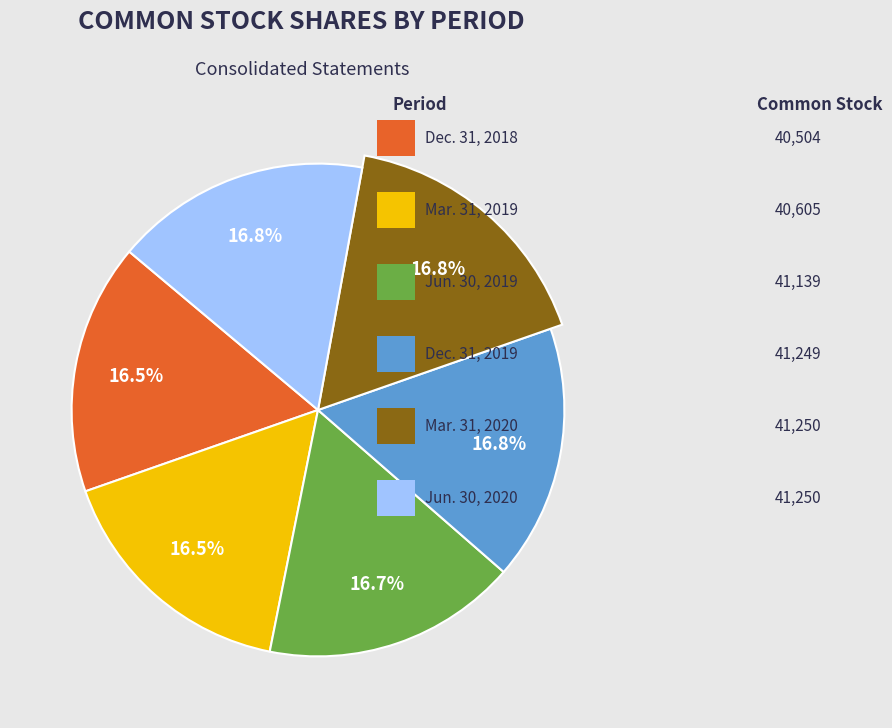

Approximately how many times larger is the value at Jun. 30, 2020 compared to Mar. 31, 2019?

1.0